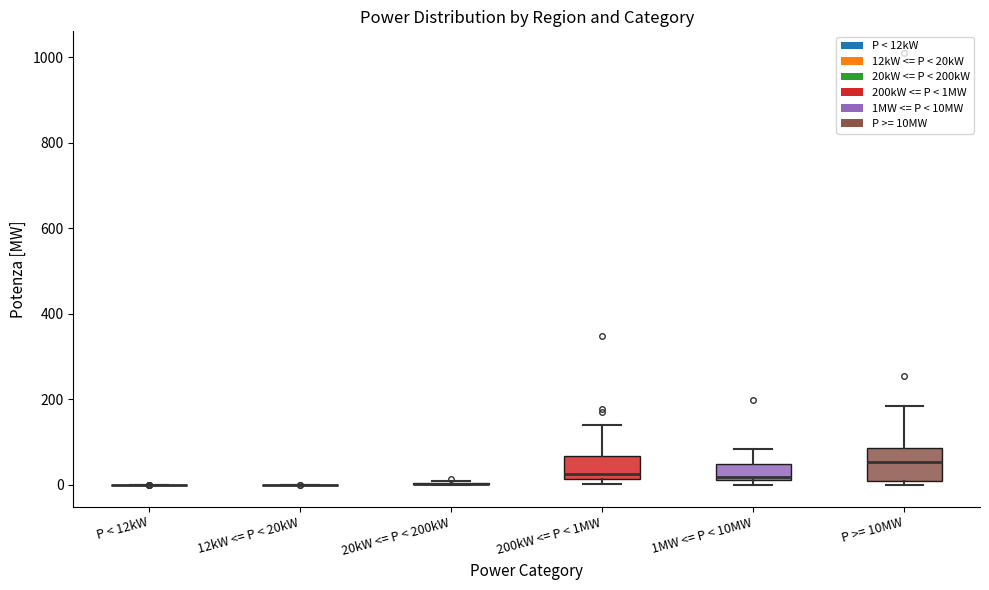

Reading left to right, transcribe this box plot: for each box, give where its median line is, the range the box spans, and where its two whiskers end, as read against the y-axis. The values are not printed on the chart, so give them approximately, as read against the axis.

P < 12kW: box collapsed to a line at 0, whiskers 0 to 0
12kW <= P < 20kW: box collapsed to a line at 0, whiskers 0 to 0
20kW <= P < 200kW: box collapsed to a line at 0, whiskers 0 to 0
200kW <= P < 1MW: median 20 (just above the box's lower edge), box 20 to 60, whiskers 0 to 140
1MW <= P < 10MW: median 20 (just above the box's lower edge), box 20 to 40, whiskers 0 to 80
P >= 10MW: median 60, box 20 to 80, whiskers 0 to 180